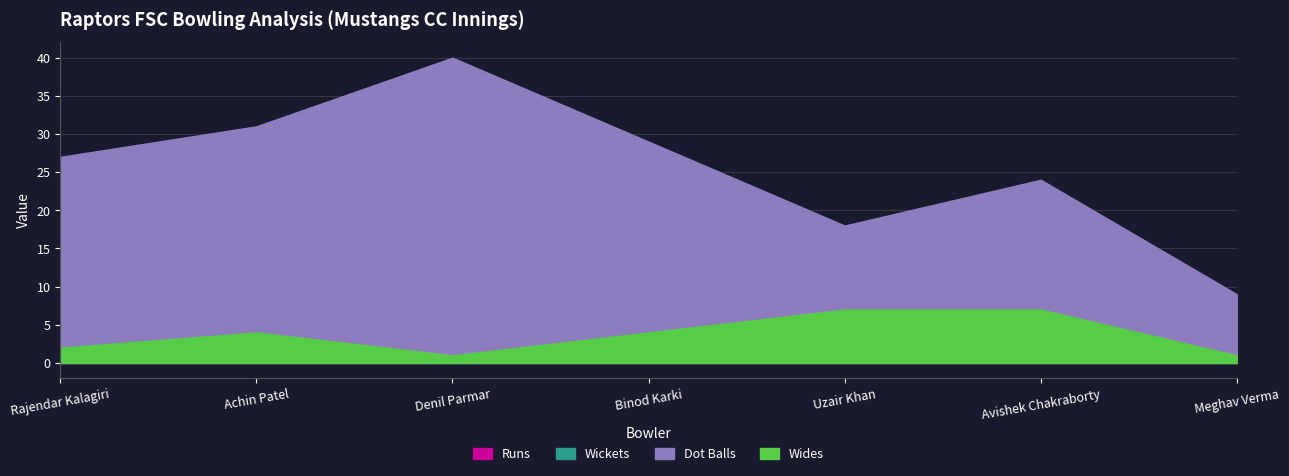

Rank the series by their maximum value, from lowest to highest.

Wickets, Wides, Runs, Dot Balls